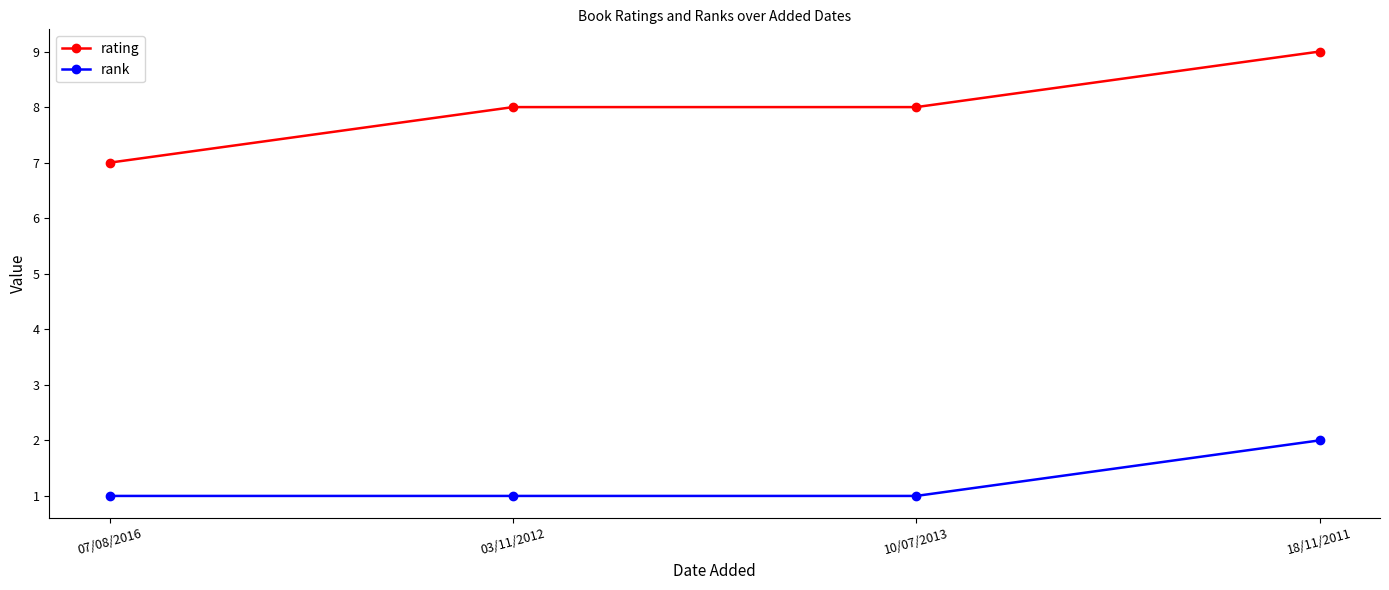

What is the spread (max minus min) of values at 07/08/2016?

6